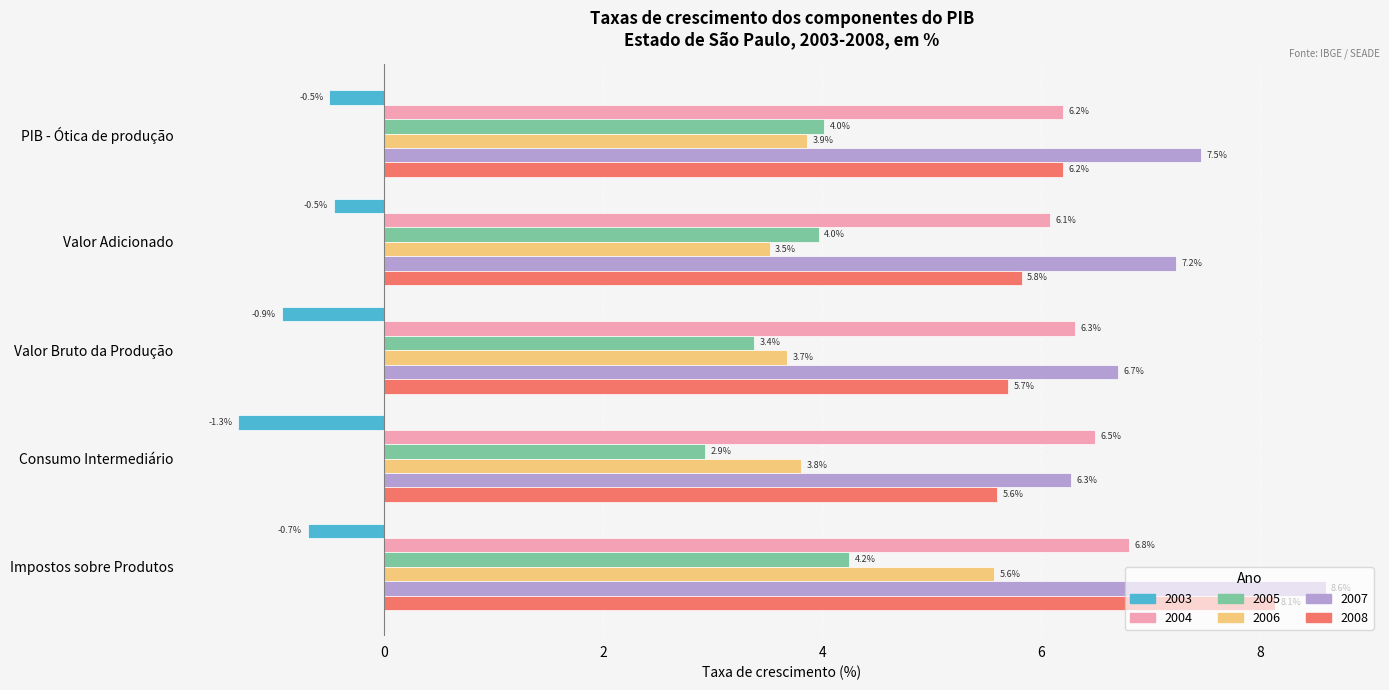

Rank the series at Impostos sobre Produtos from highest to lowest value.

2007, 2008, 2004, 2006, 2005, 2003